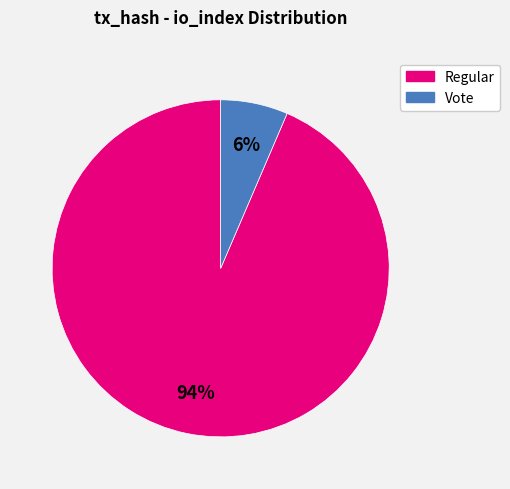

Which slice is the largest?

Regular